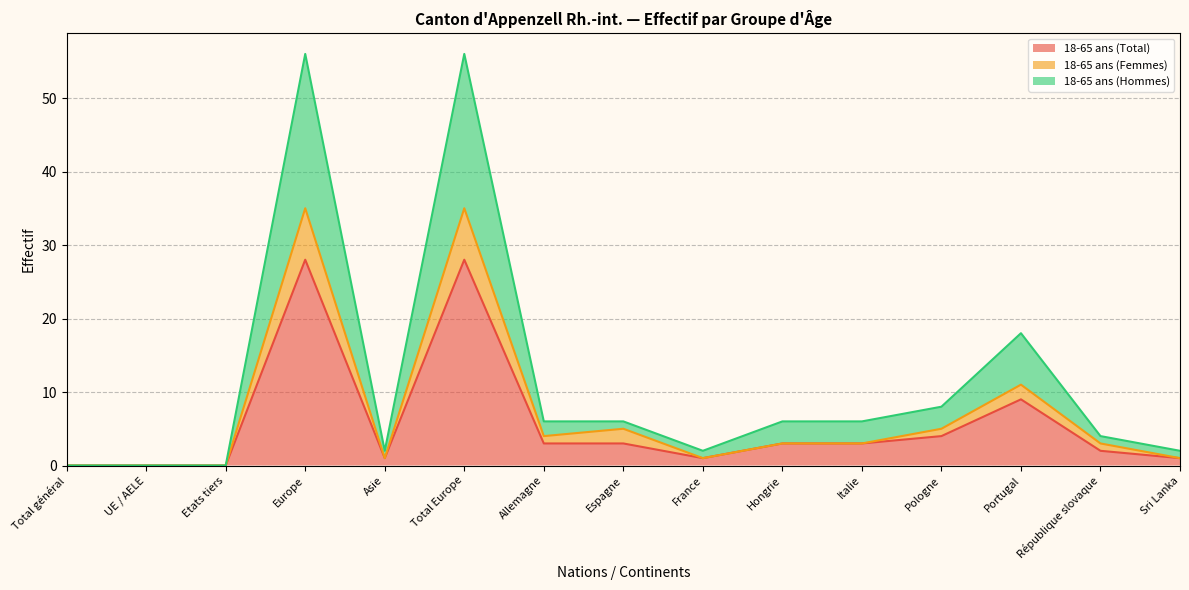

True or false: 18-65 ans (Femmes) and 18-65 ans (Total) cross at least once.

False